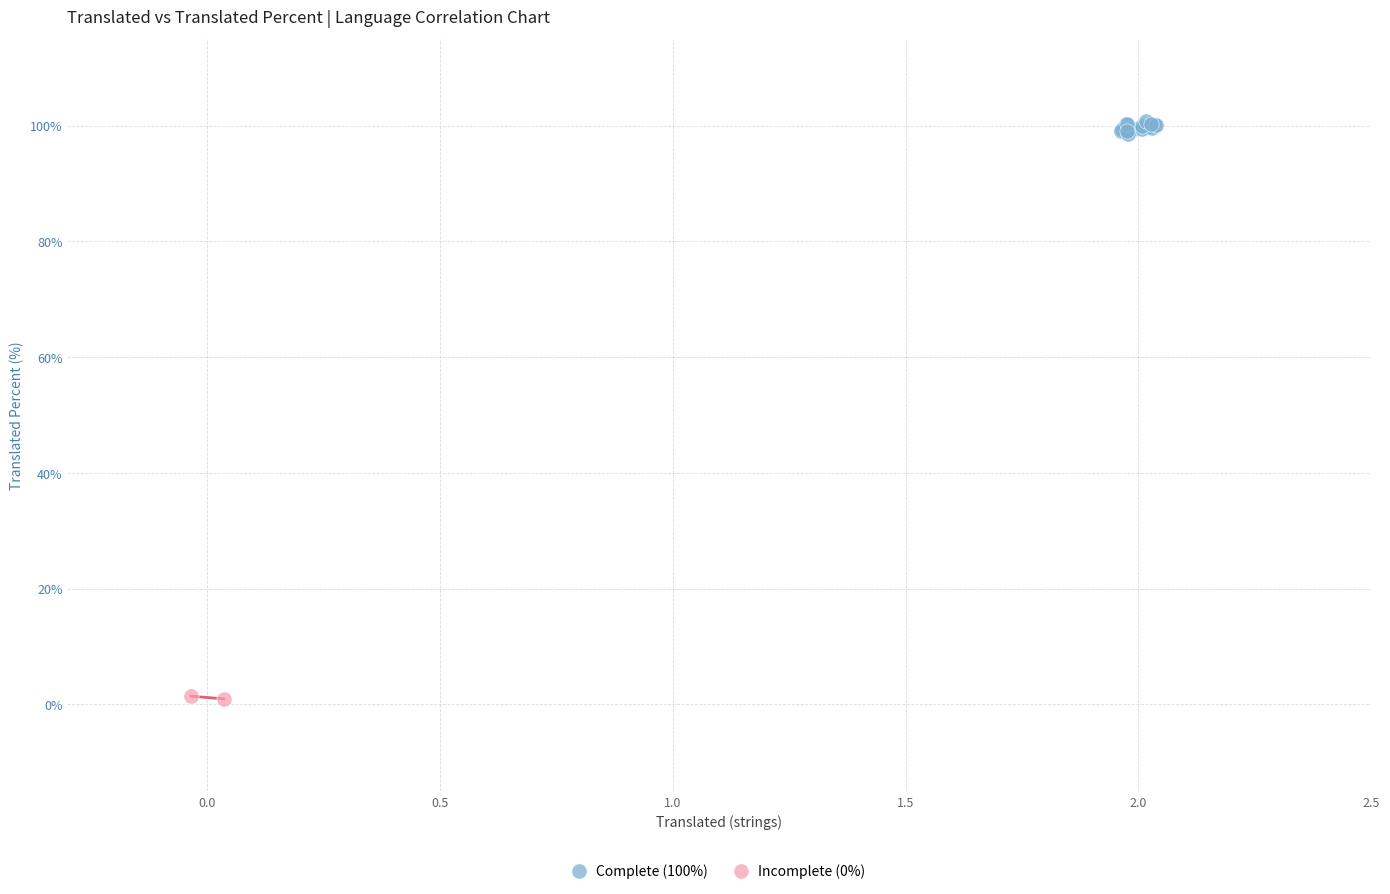

What are all the series names shown in the legend?

Complete (100%), Incomplete (0%)